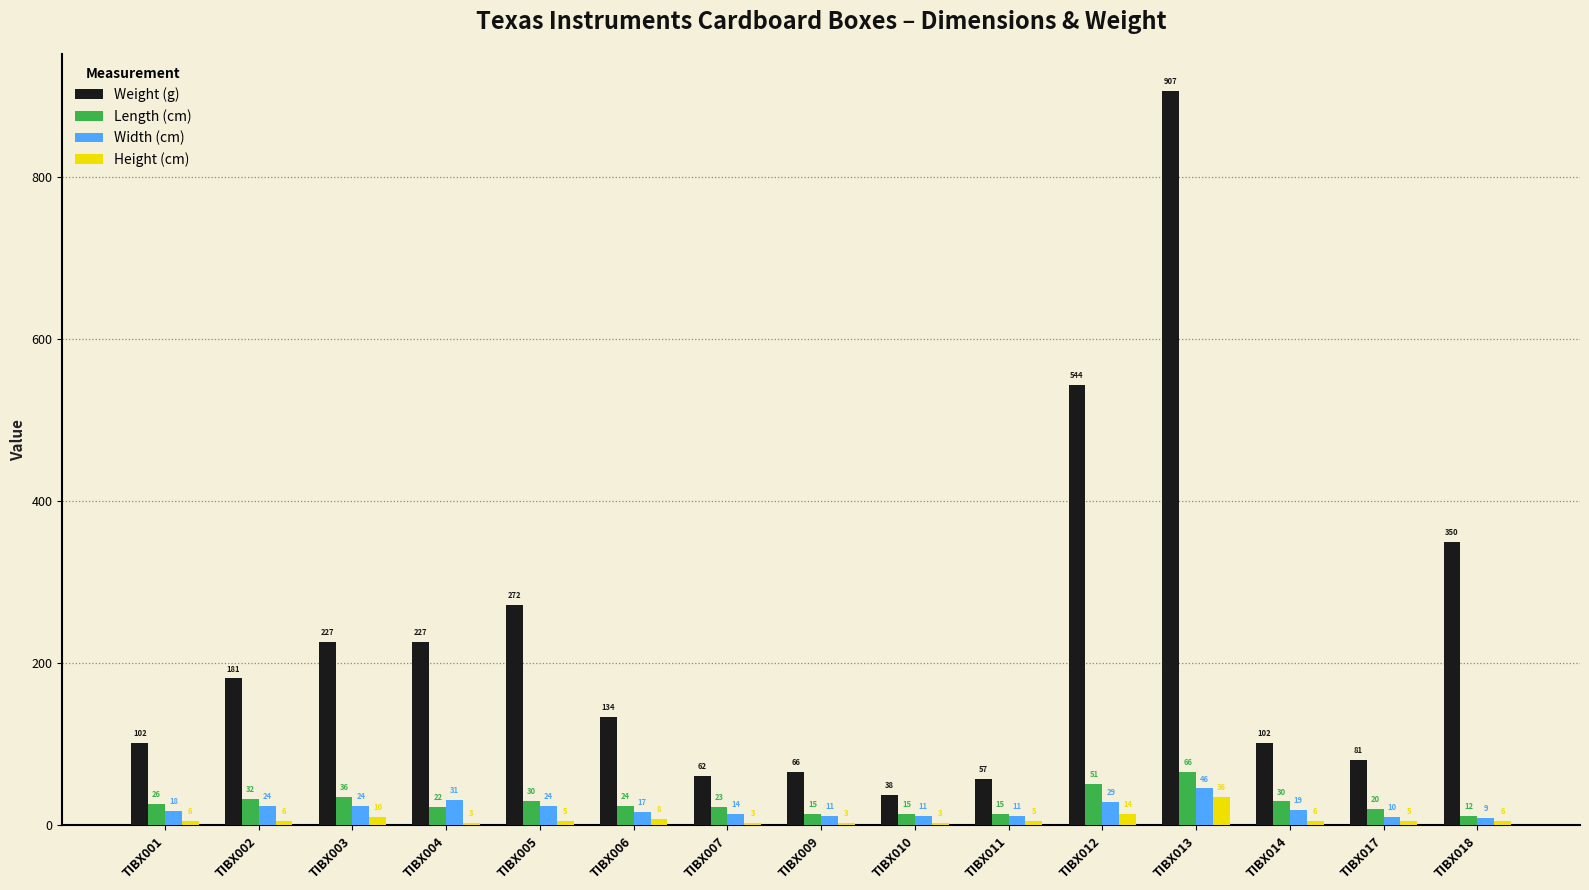

How many groups of bars are there?

15